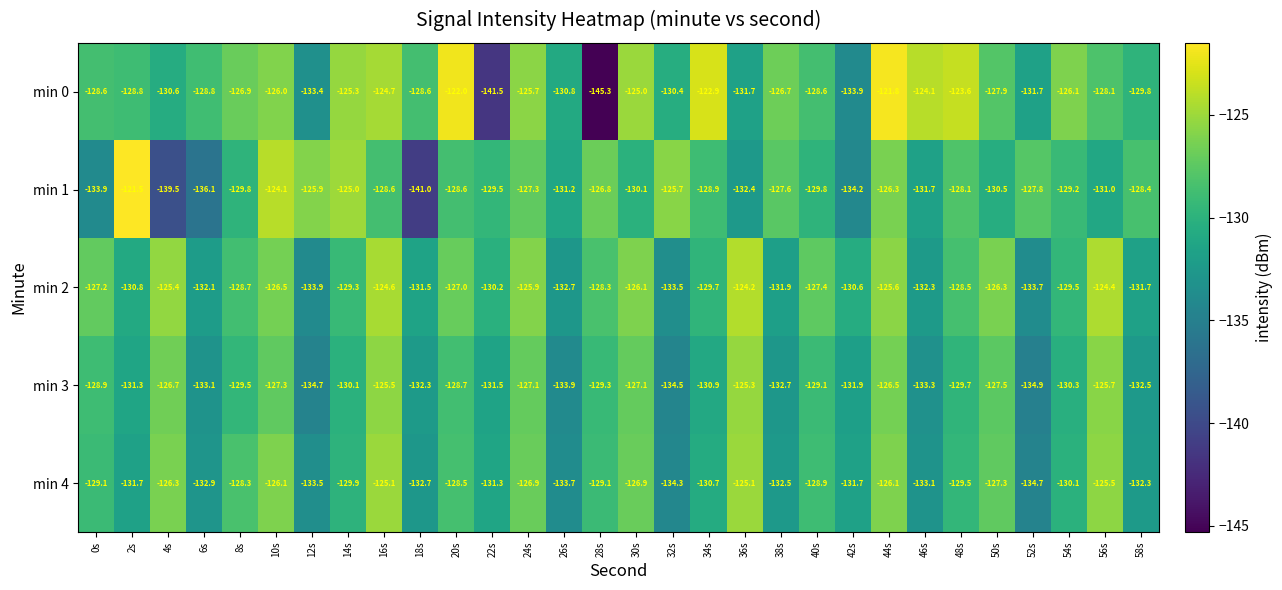

The value of min 2 at 0s is -127.2. True or false?

True